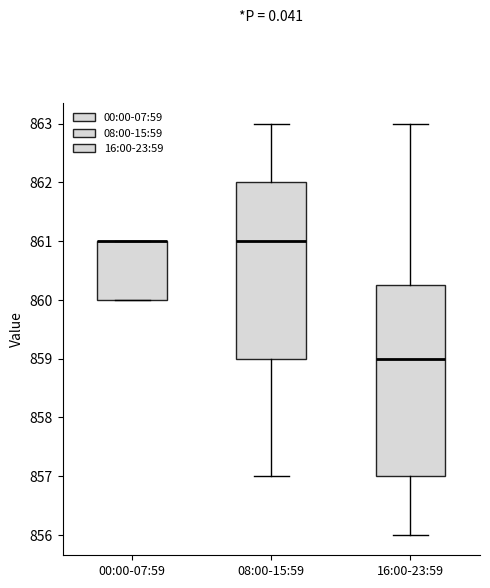

Reading left to right, transcribe this box plot: for each box, give where its median line is, the range the box spans, and where its two whiskers end, as read against the y-axis. The values are not printed on the chart, so give them approximately, as read against the axis.

00:00-07:59: median 861.0 (drawn on the box's upper edge), box 860.0 to 861.0, whiskers 860.0 to 861.0
08:00-15:59: median 861.0, box 859.0 to 862.0, whiskers 857.0 to 863.0
16:00-23:59: median 859.0, box 857.0 to 860.3, whiskers 856.0 to 863.0